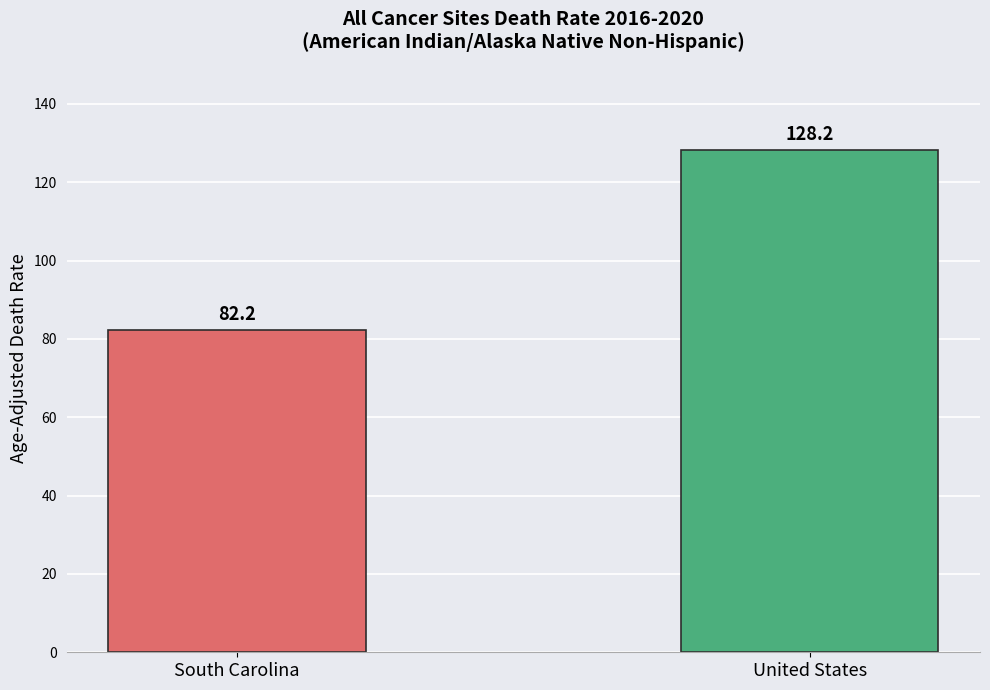

Reading left to right, list all the values displayed in this chart.

South Carolina=82.2	United States=128.2